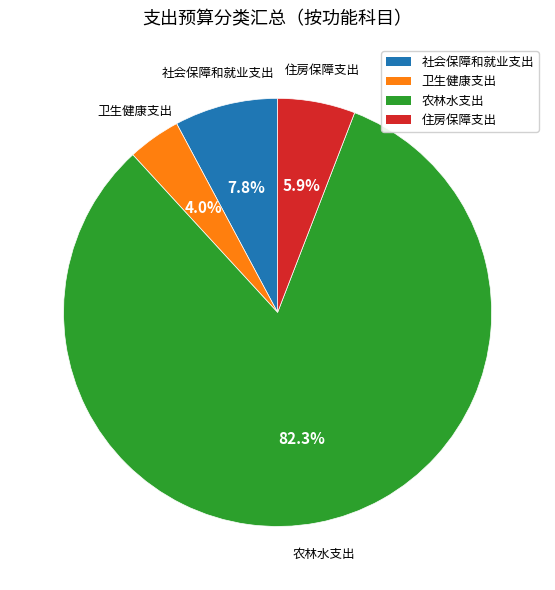

To the nearest percent, what is the combined percentage of 卫生健康支出 and 社会保障和就业支出?

12%